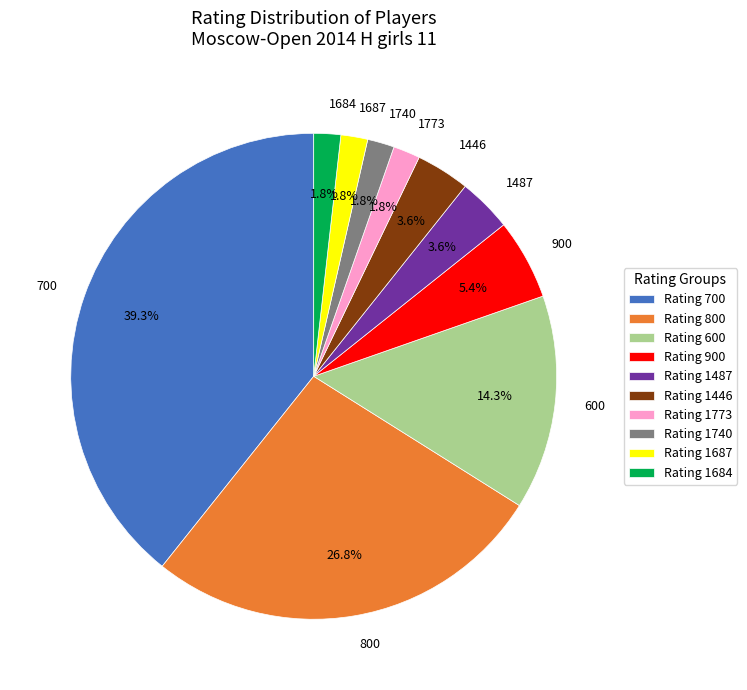

Which has a higher value, 1446 or 700?

700